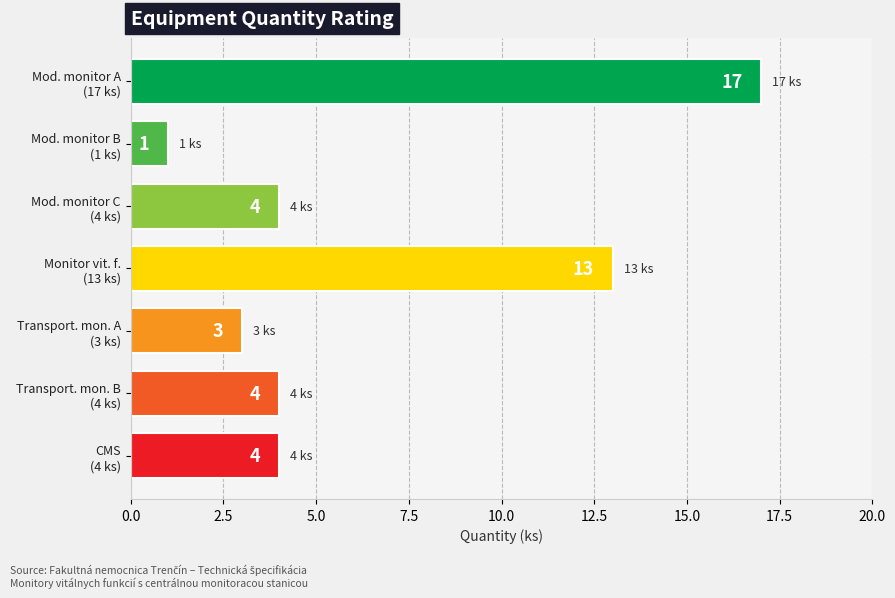

Reading top to bottom, extract all data points from this chart.

17	1	4	13	3	4	4